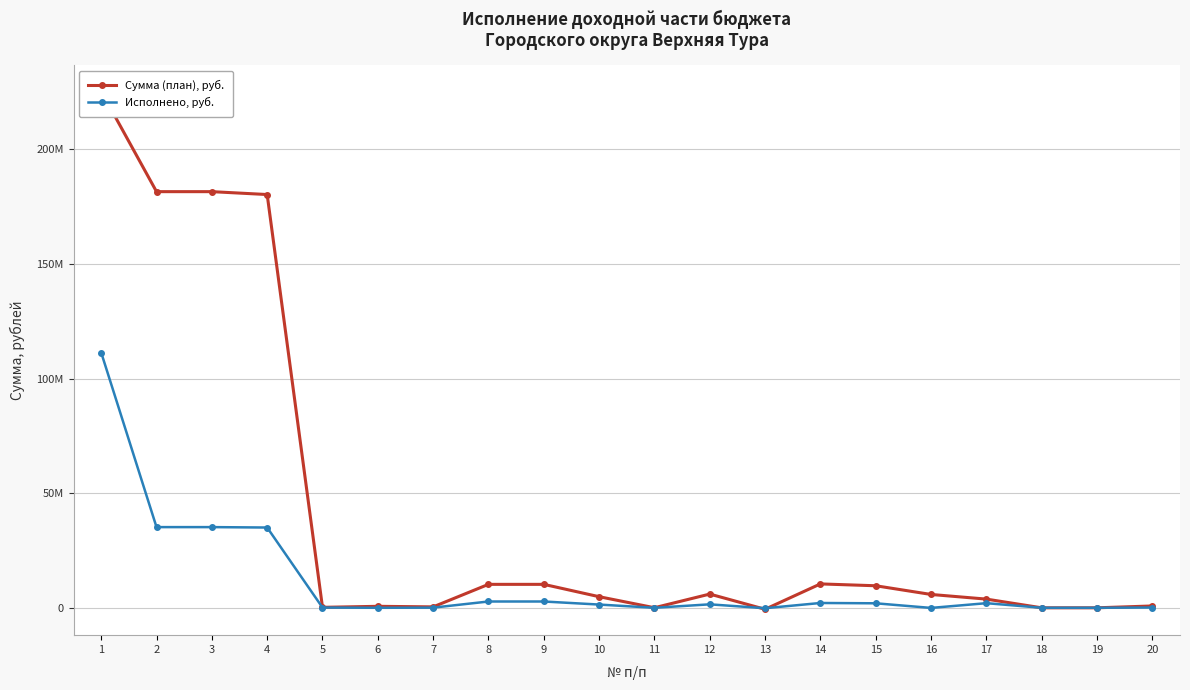

How many intersections are there between Сумма (план), руб. and Исполнено, руб.?

4